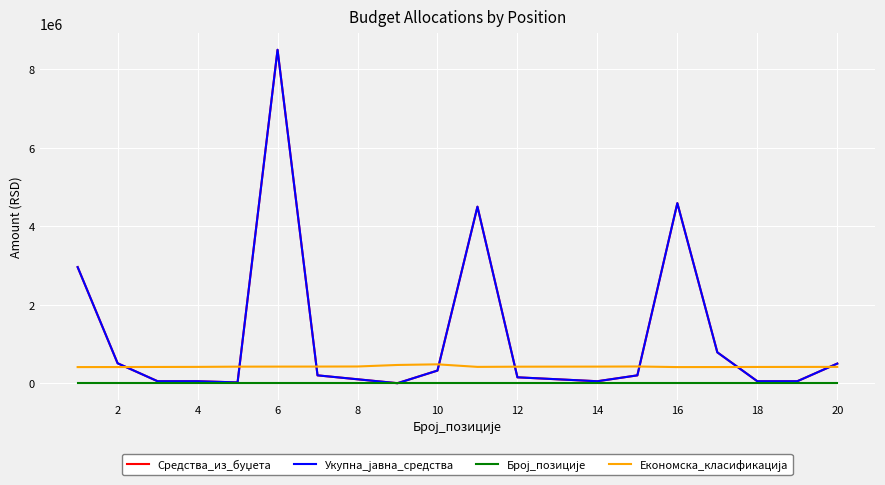

What is the difference between the maximum and minimum values in the Укупна_јавна_средства series?

8500000